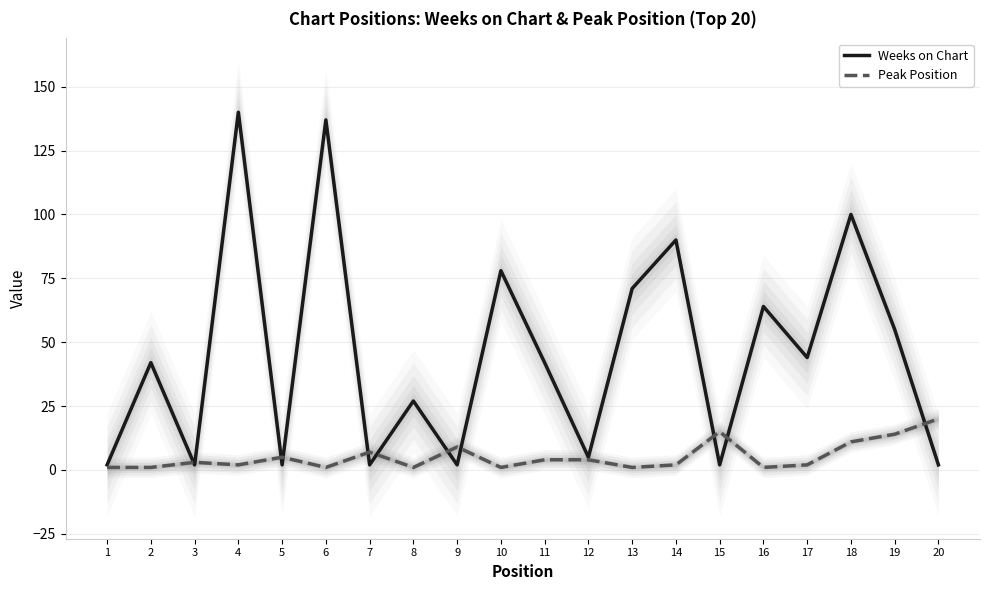

Is it true that Peak Position equals 5 at 18?

False